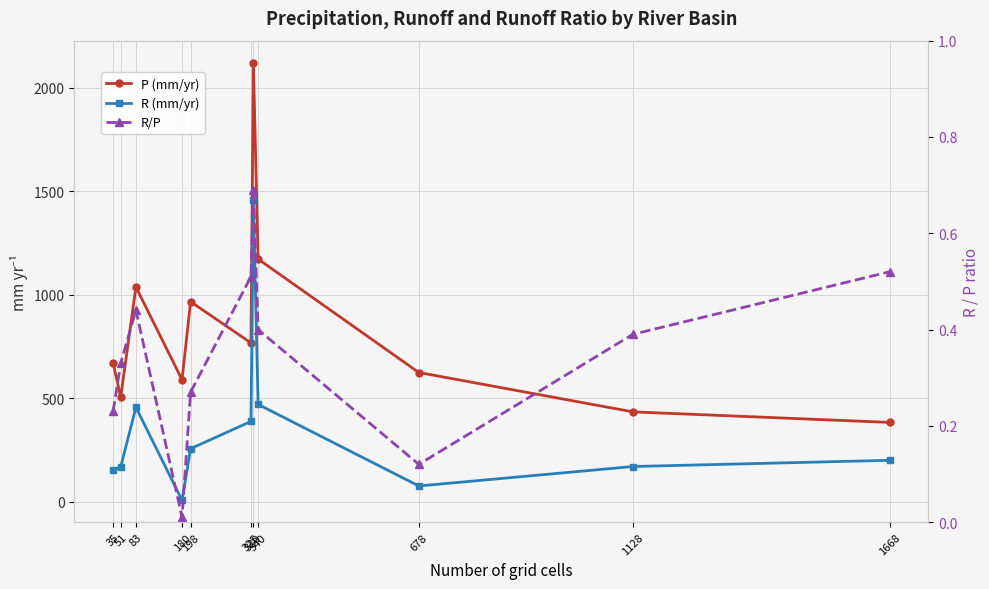

The R (mm/yr) series shows 457.0 at 83. True or false?

True